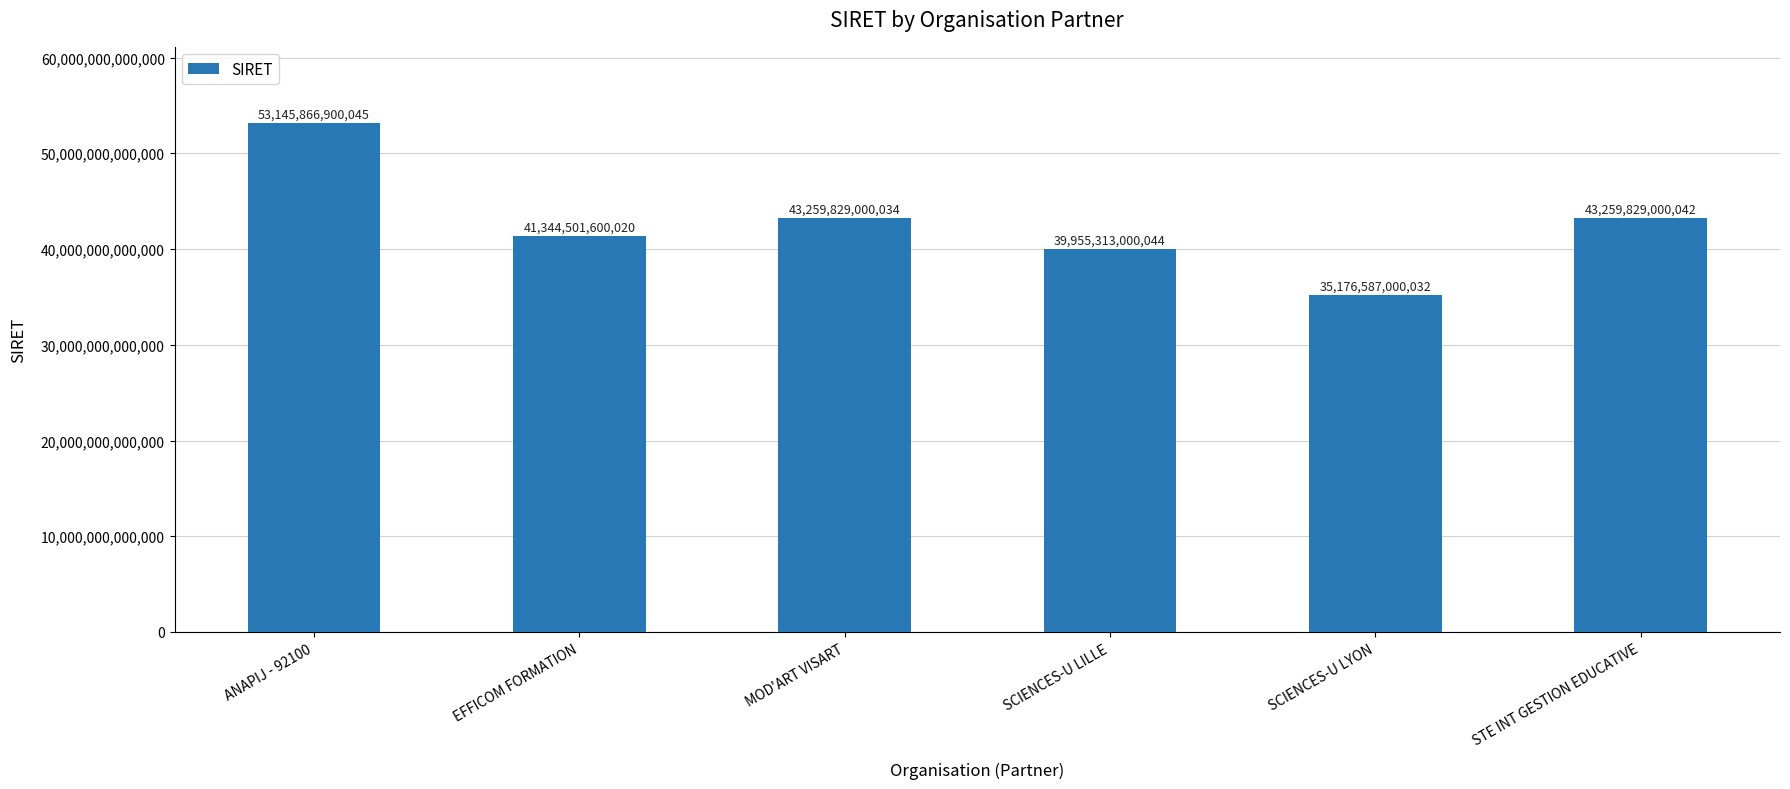

Between EFFICOM FORMATION and SCIENCES-U LILLE, which is larger?

EFFICOM FORMATION